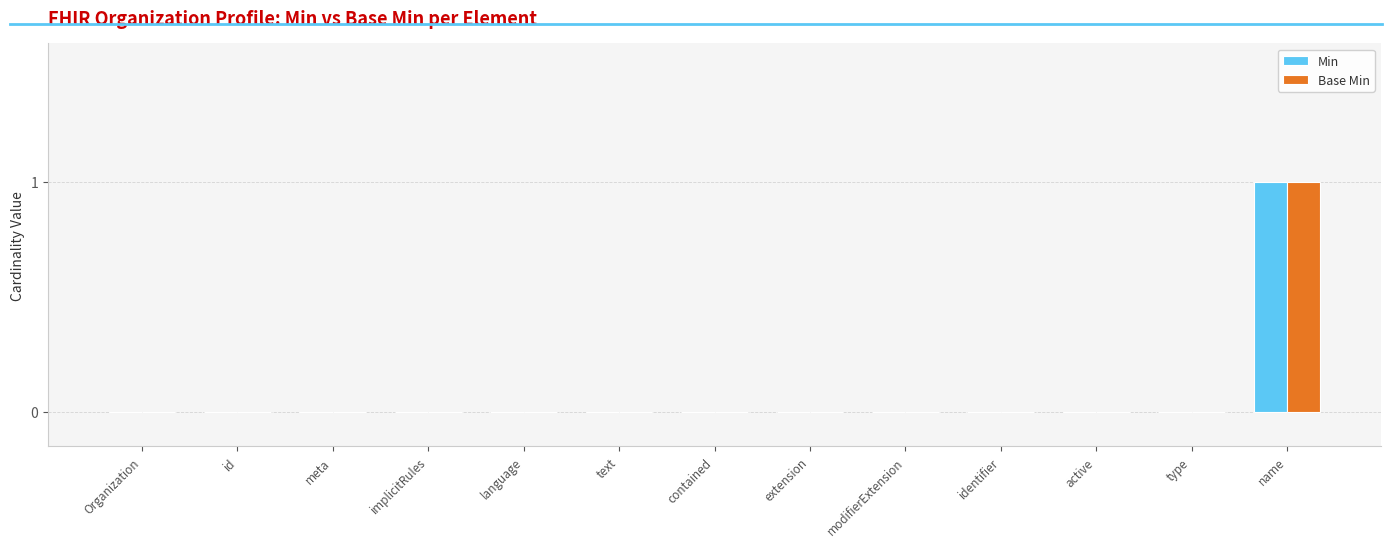

At which category is the sum across all series the highest?

name